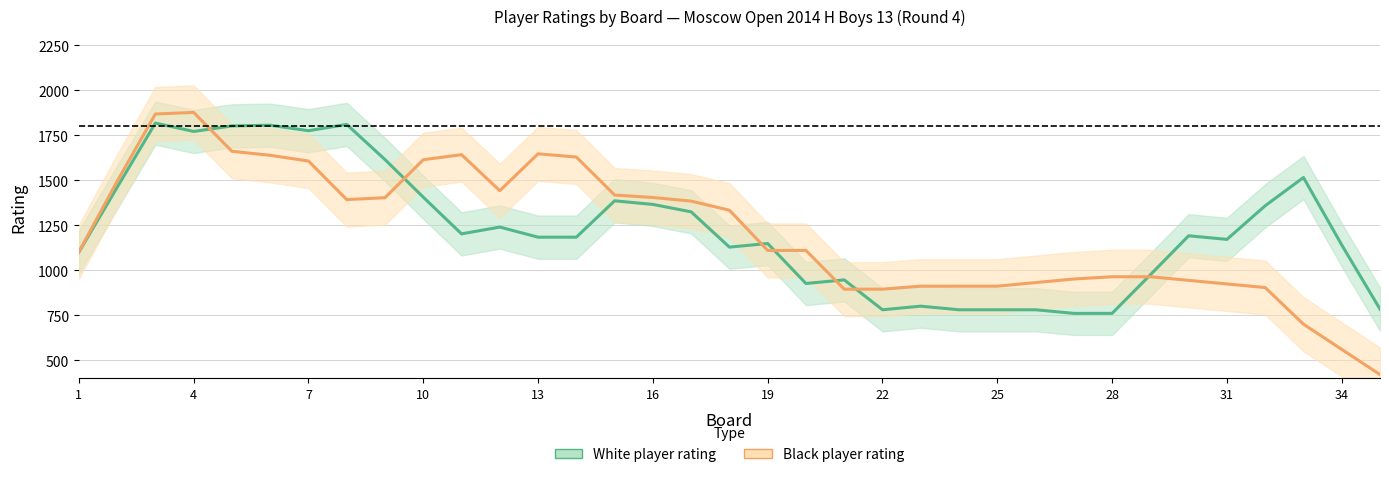

What is the difference between the highest and lowest values at 7?

168.4